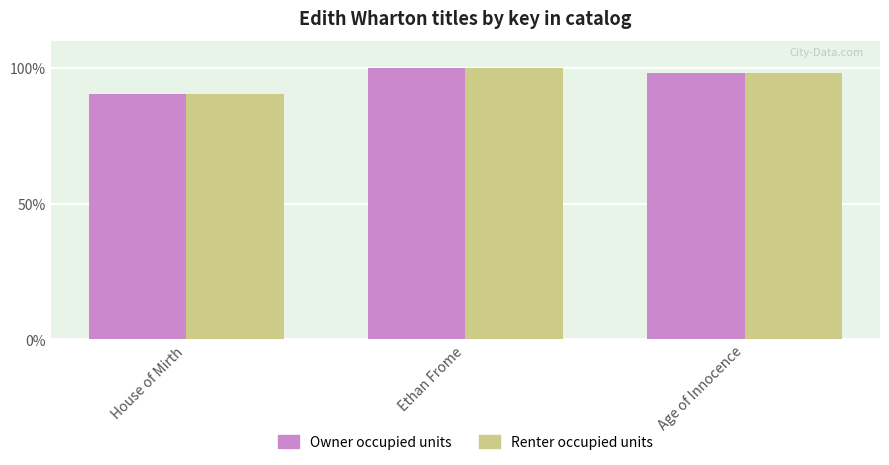

Reading left to right, list all the values displayed in this chart.

Owner occupied units: House of Mirth=90.3	Ethan Frome=100.0	Age of Innocence=98.2
Renter occupied units: House of Mirth=90.3	Ethan Frome=100.0	Age of Innocence=98.2